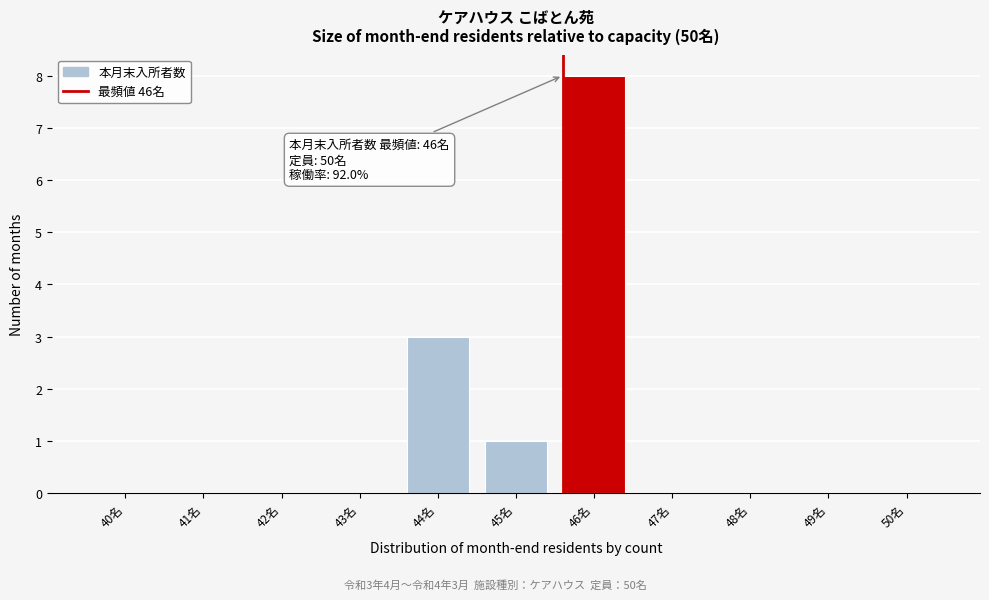

Reading left to right, extract all data points from this chart.

40名=0	41名=0	42名=0	43名=0	44名=3	45名=1	46名=8	47名=0	48名=0	49名=0	50名=0